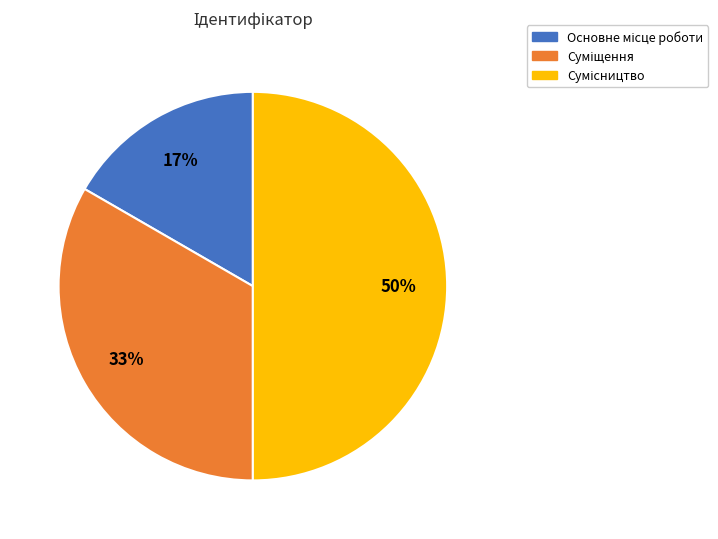

To the nearest percent, what is the average slice percentage?

33%